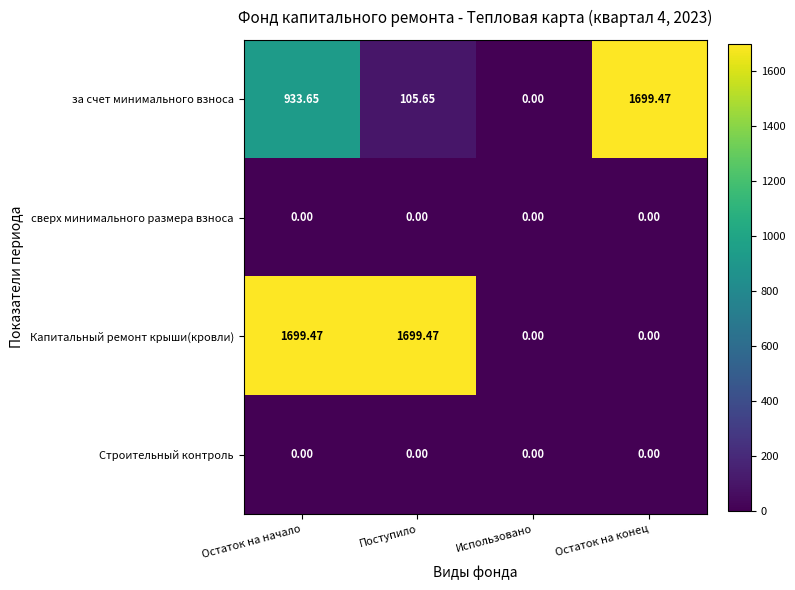

Where is за счет минимального взноса nearest to the value 849?

Остаток на начало